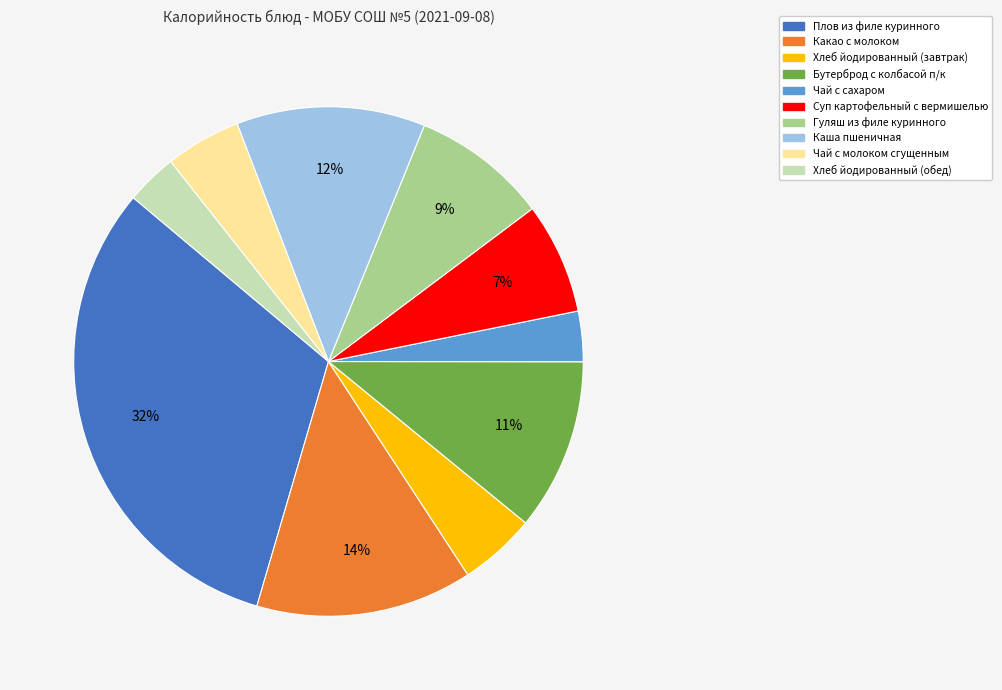

Is it true that Гуляш из филе куринного is 9% of the pie?

True